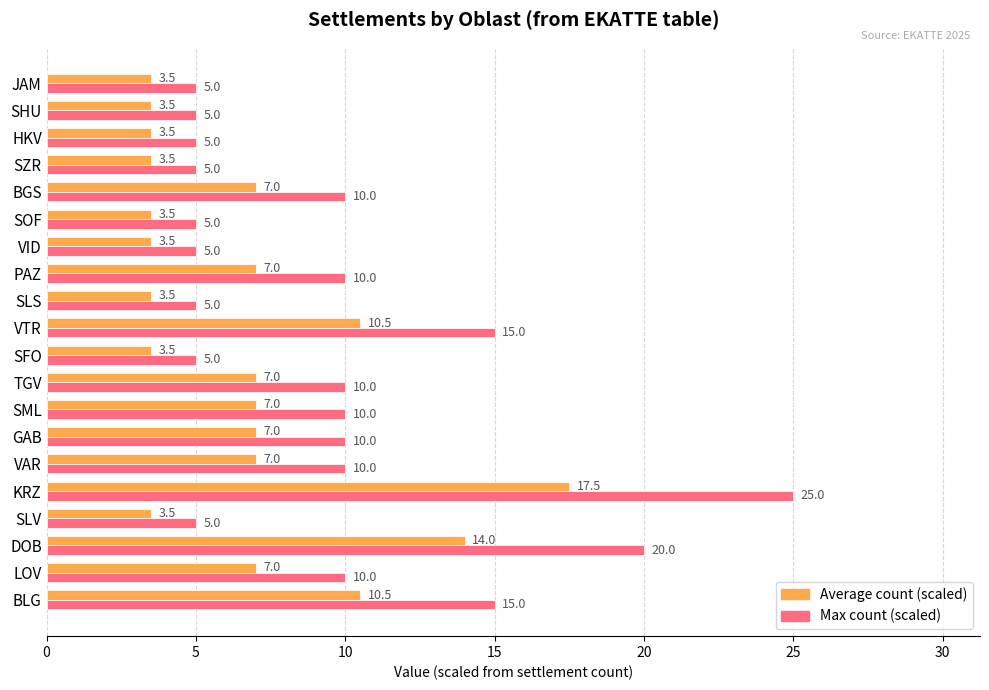

Count the number of data series in this chart.

2